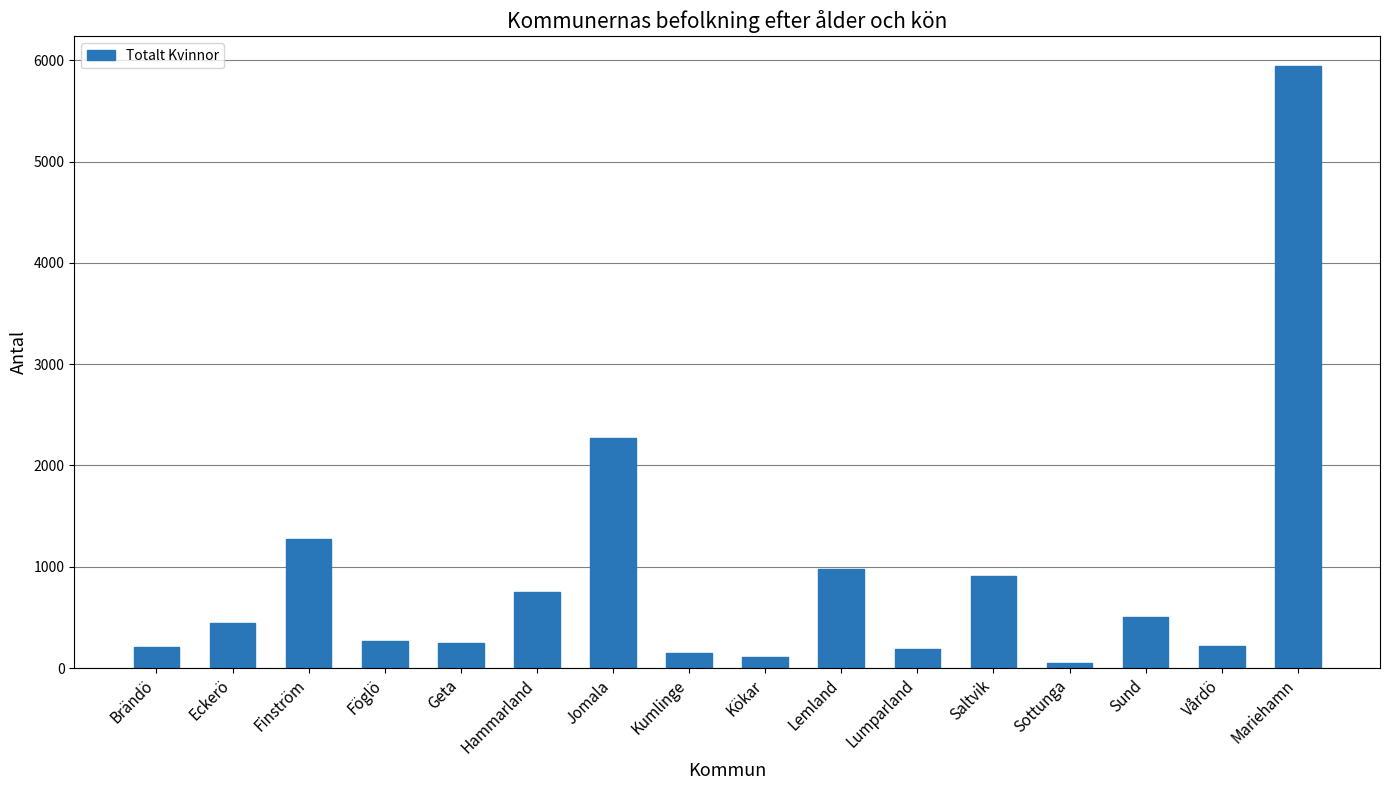

True or false: the data shows 264 at Föglö.

True